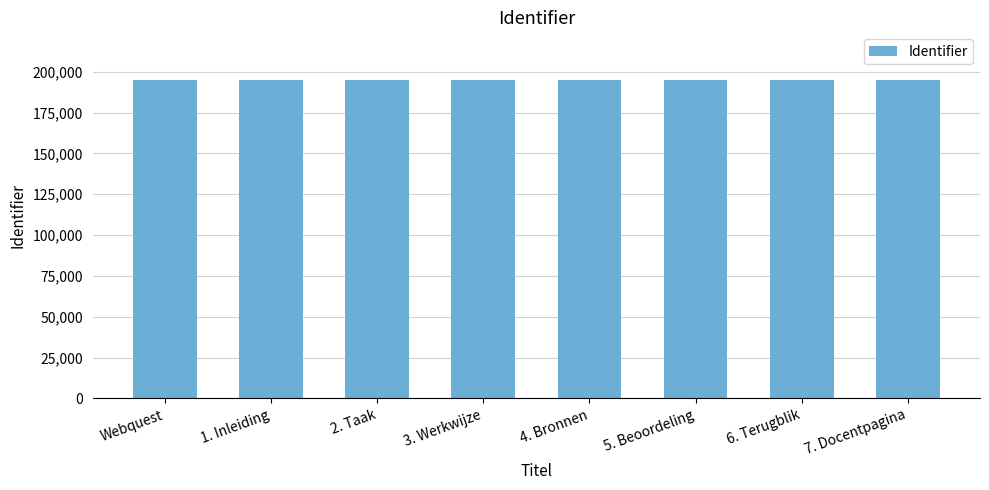

What is the greatest value displayed?

194920